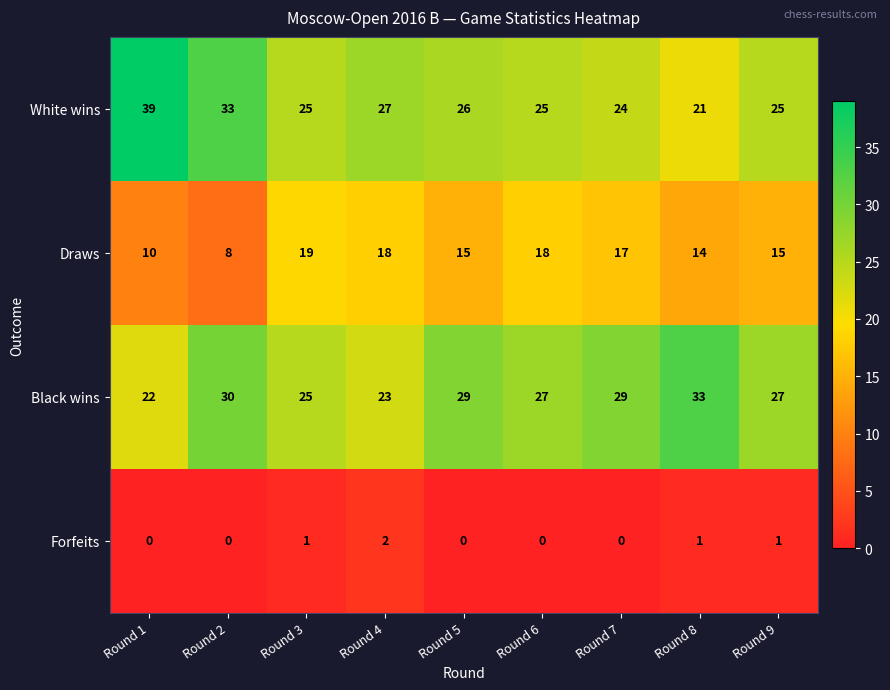

What is the greatest value displayed?

39